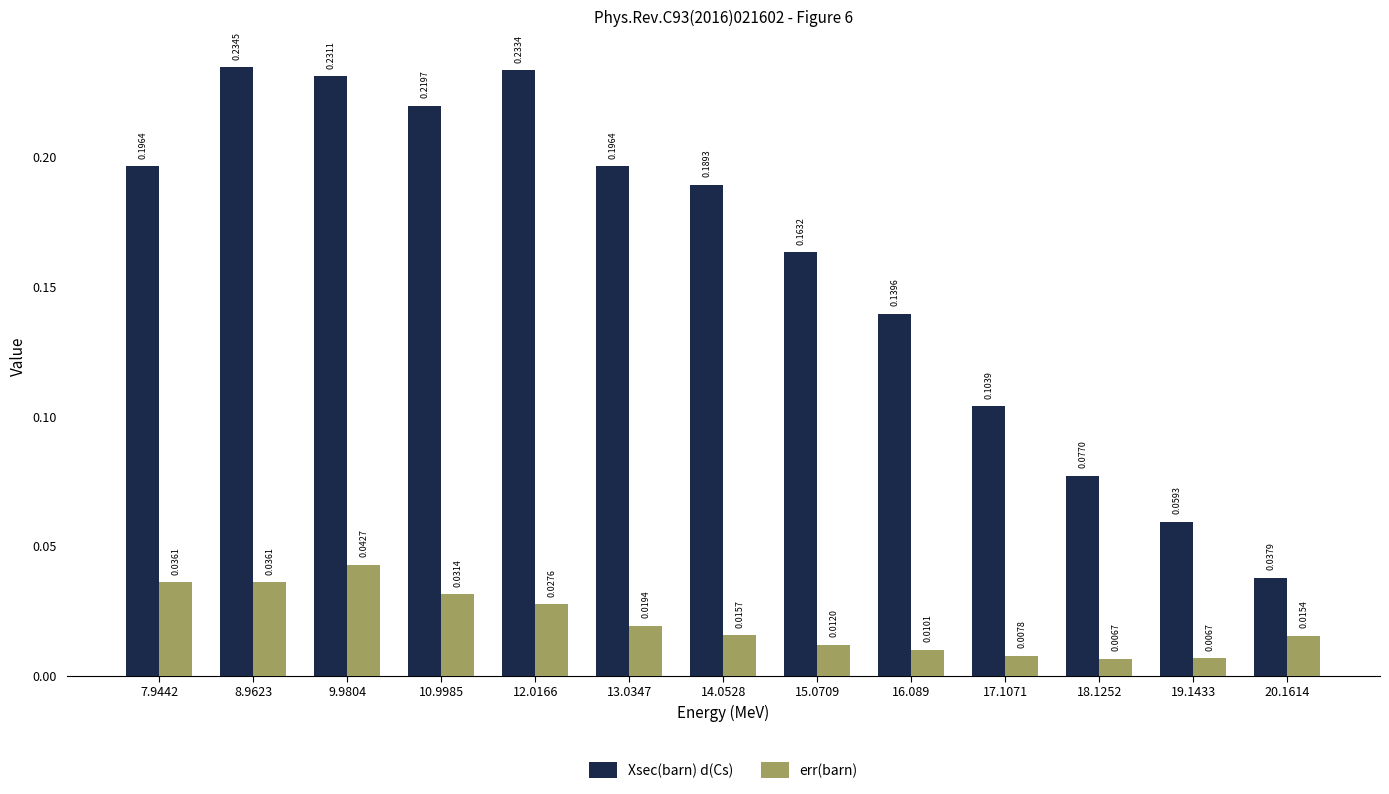

How many groups of bars are there?

13